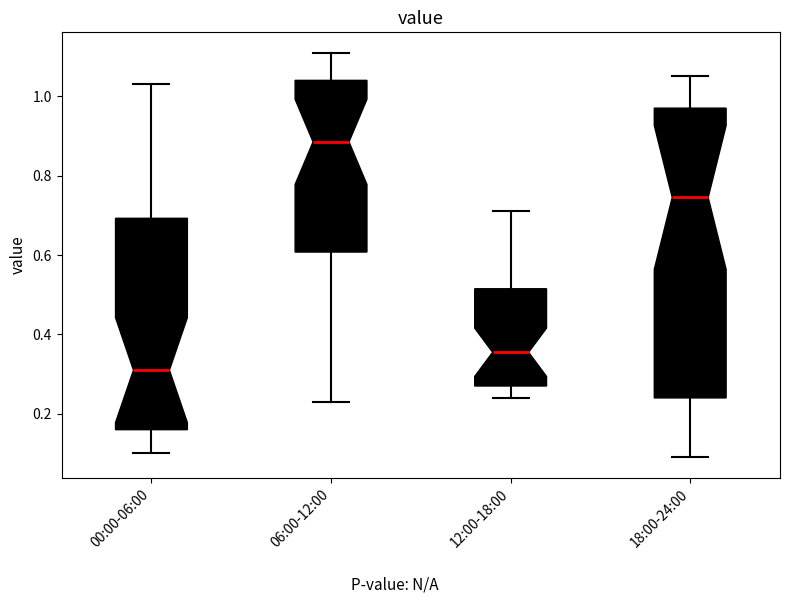

Which box's median line is the highest?

06:00-12:00